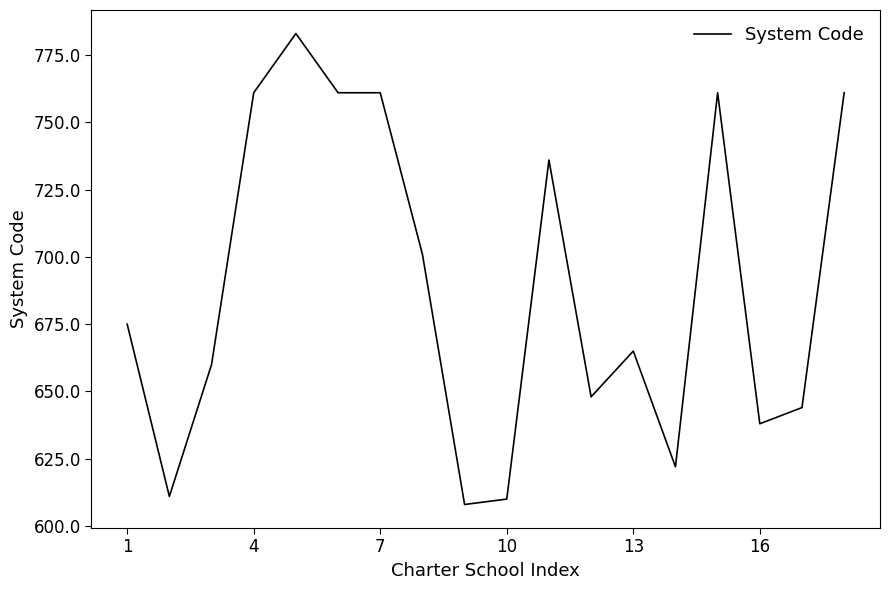

What is the greatest value displayed?

783